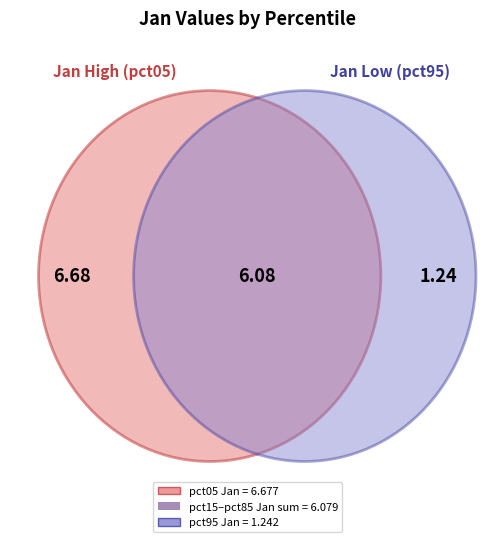

Is pct85 the majority of the pie?

No